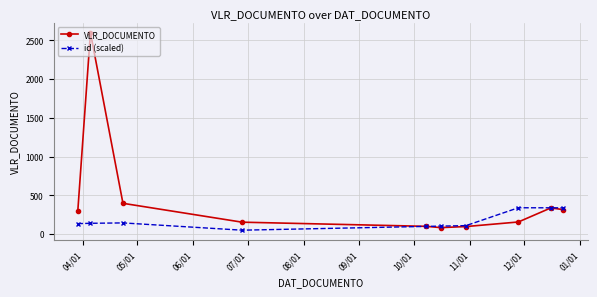

What are all the series names shown in the legend?

VLR_DOCUMENTO, id (scaled)